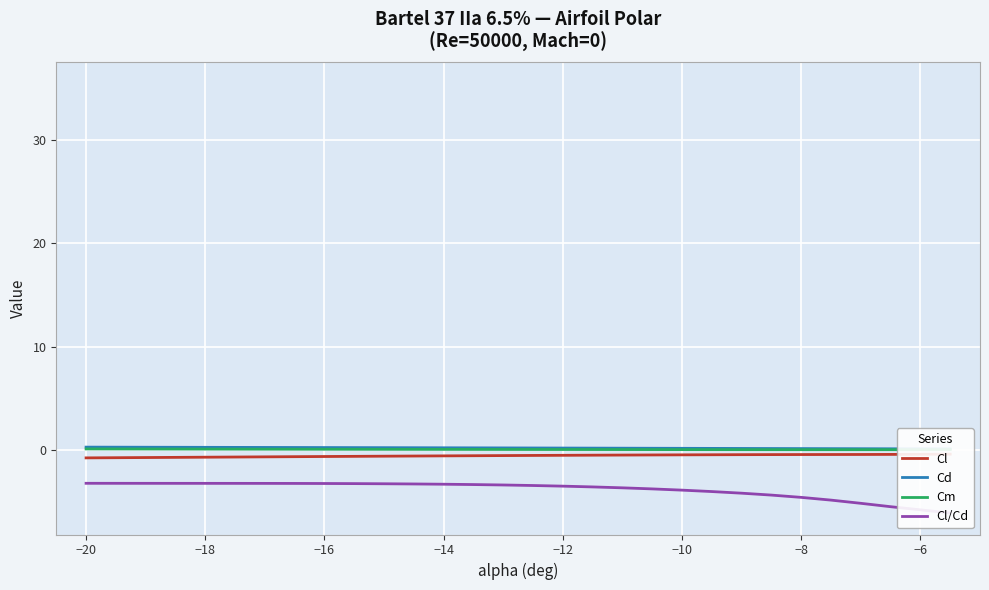

At how many categories does at least one series exceed -3?

30